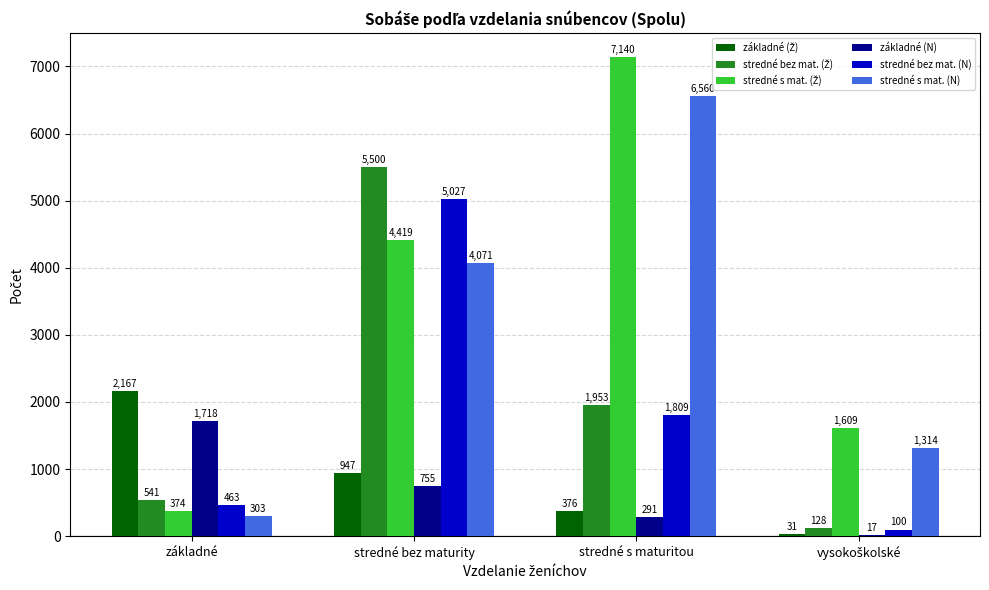

What is the approximate value of stredné s mat. (N) at stredné s maturitou?

6560